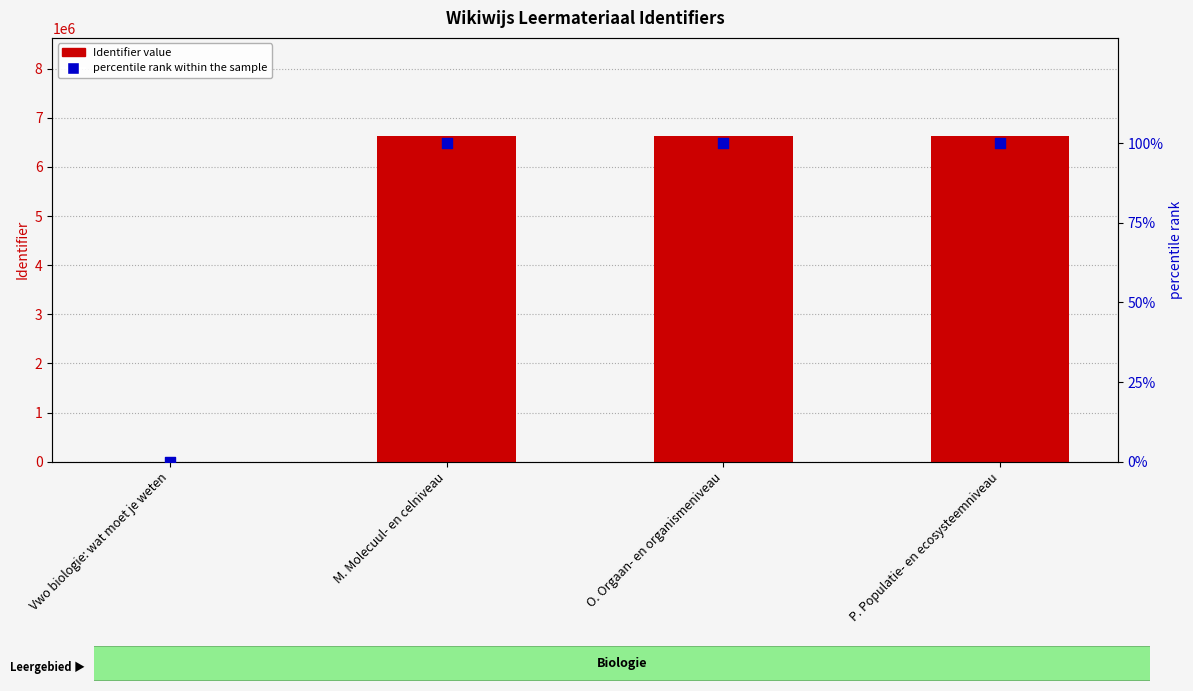

What are all the series names shown in the legend?

Identifier value, percentile rank within the sample